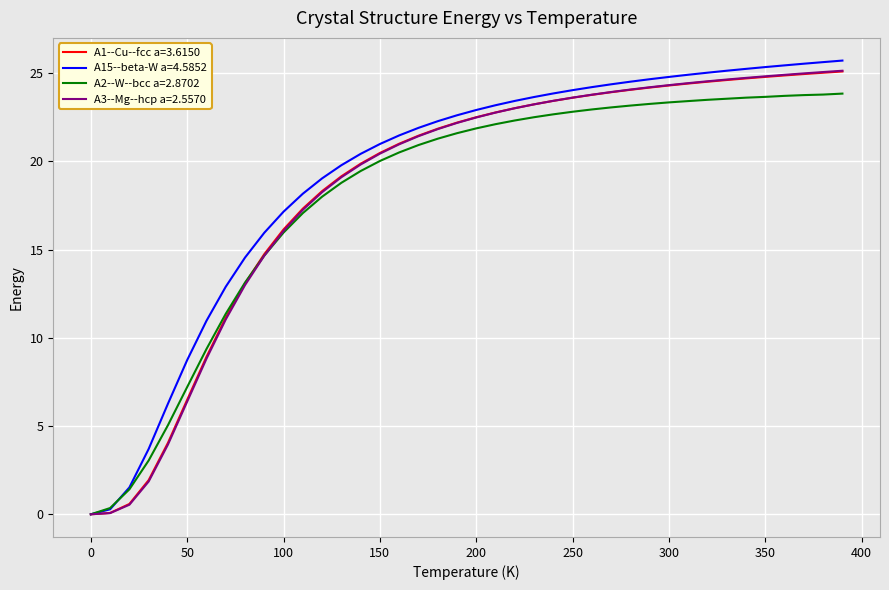

What is the average value of the A1--Cu--fcc a=3.6150 series?

18.5